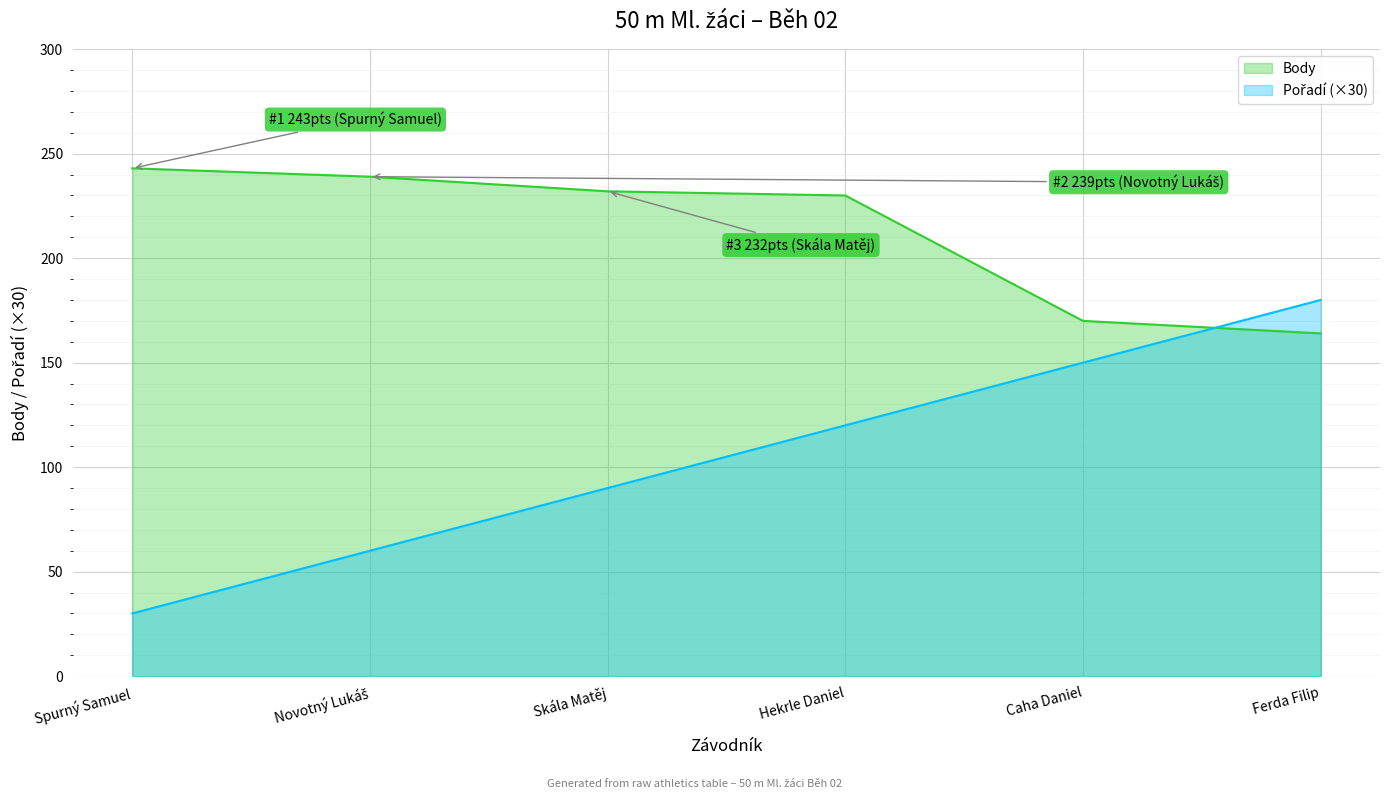

Reading left to right, transcribe all the data shown in this chart.

Pořadí: Spurný Samuel=30	Novotný Lukáš=60	Skála Matěj=90	Hekrle Daniel=120	Caha Daniel=150	Ferda Filip=180
Body: Spurný Samuel=243	Novotný Lukáš=239	Skála Matěj=232	Hekrle Daniel=230	Caha Daniel=170	Ferda Filip=164